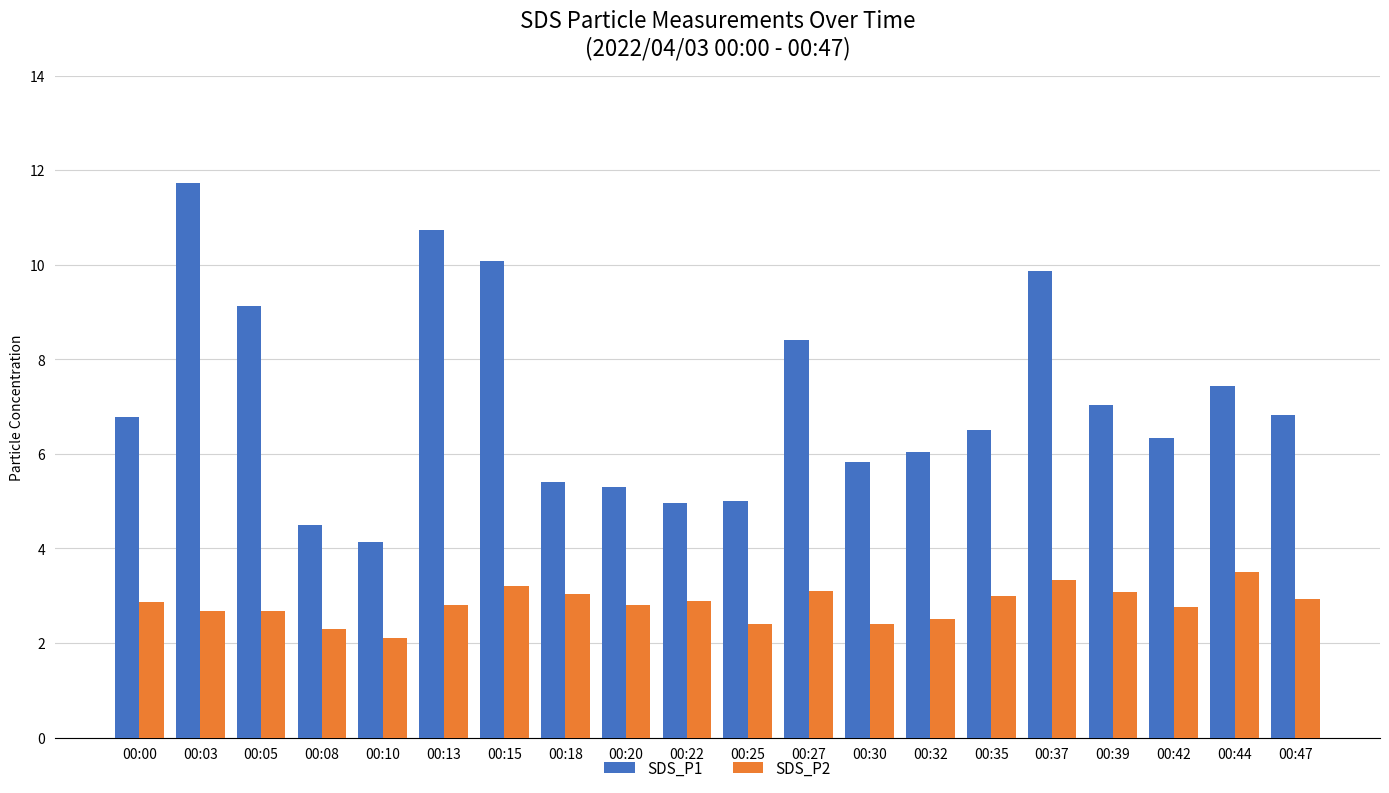

Which series has the largest total across all categories?

SDS_P1